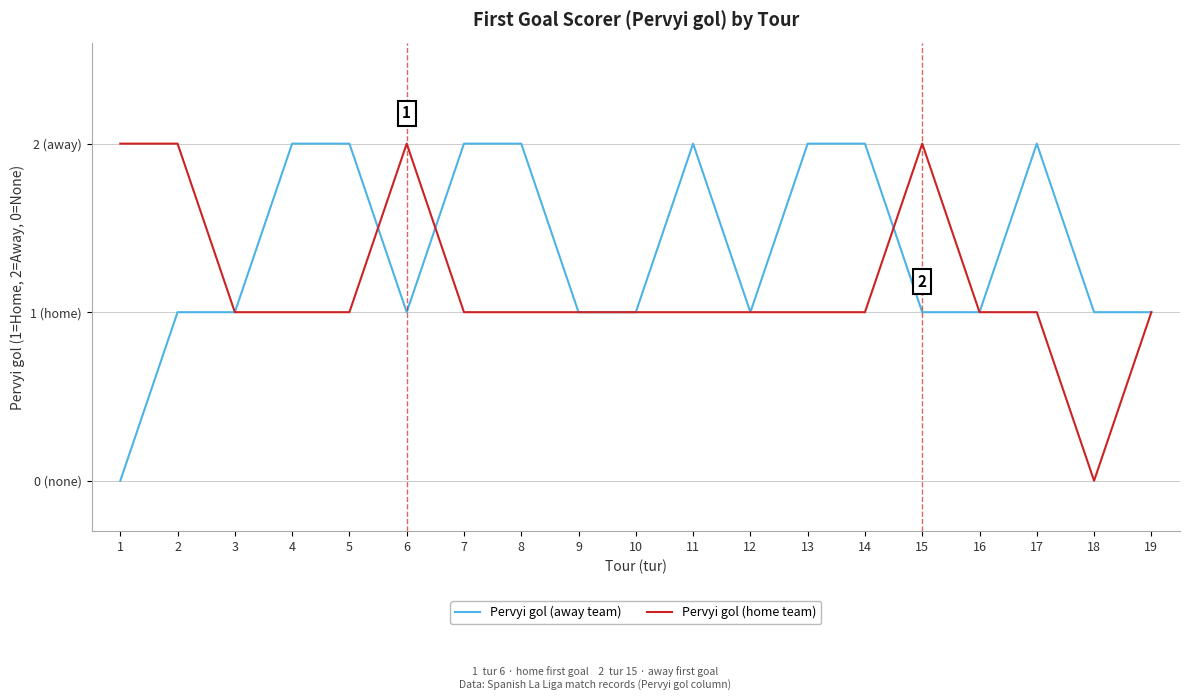

Reading right to left, transcribe all the data shown in this chart.

Pervyi gol (away team): 19=1	18=1	17=2	16=1	15=1	14=2	13=2	12=1	11=2	10=1	9=1	8=2	7=2	6=1	5=2	4=2	3=1	2=1	1=0
Pervyi gol (home team): 19=1	18=0	17=1	16=1	15=2	14=1	13=1	12=1	11=1	10=1	9=1	8=1	7=1	6=2	5=1	4=1	3=1	2=2	1=2